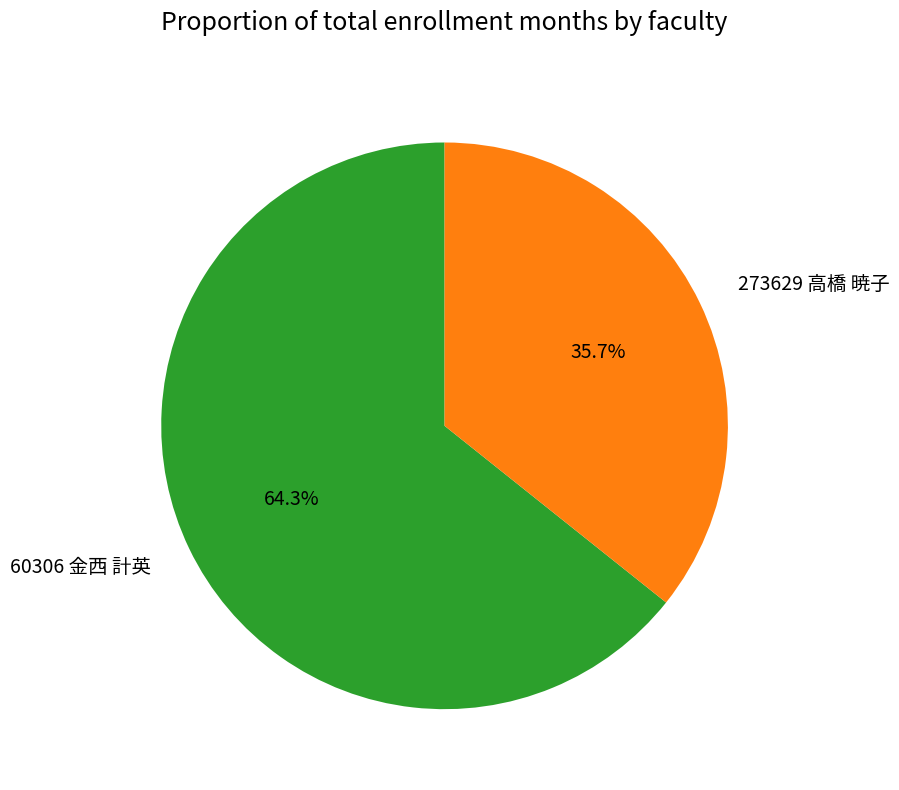

Combined, what portion of the pie is 273629 高橋 暁子 and 60306 金西 計英?

100.0%